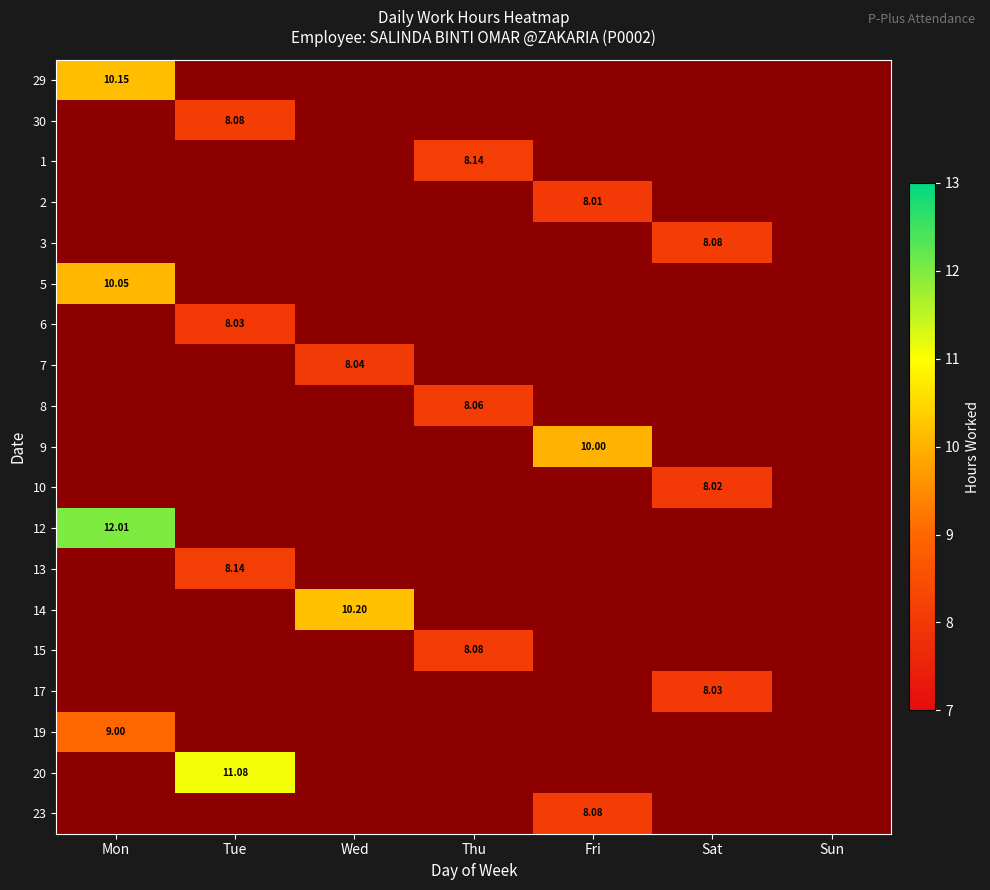

Is the value of 12 at Sun greater than the value of 23 at Sat?

No